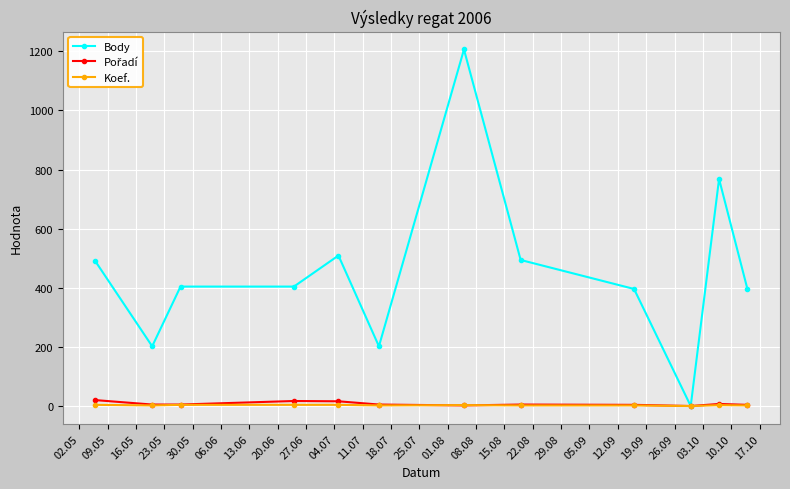

Does the chart display data point markers on the line(s)?

Yes